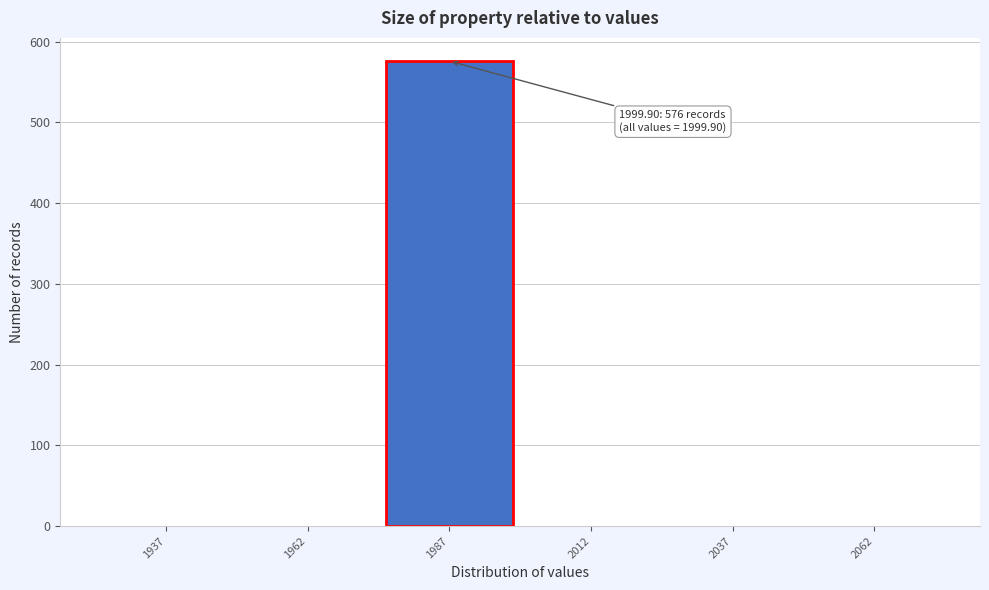

Reading left to right, transcribe all the data shown in this chart.

1937=0	1962=0	1987=576	2012=0	2037=0	2062=0